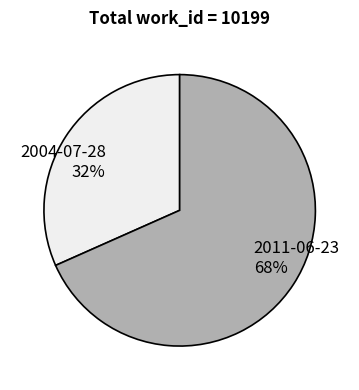

Rank the categories by value from lowest to highest.

2004-07-28, 2011-06-23